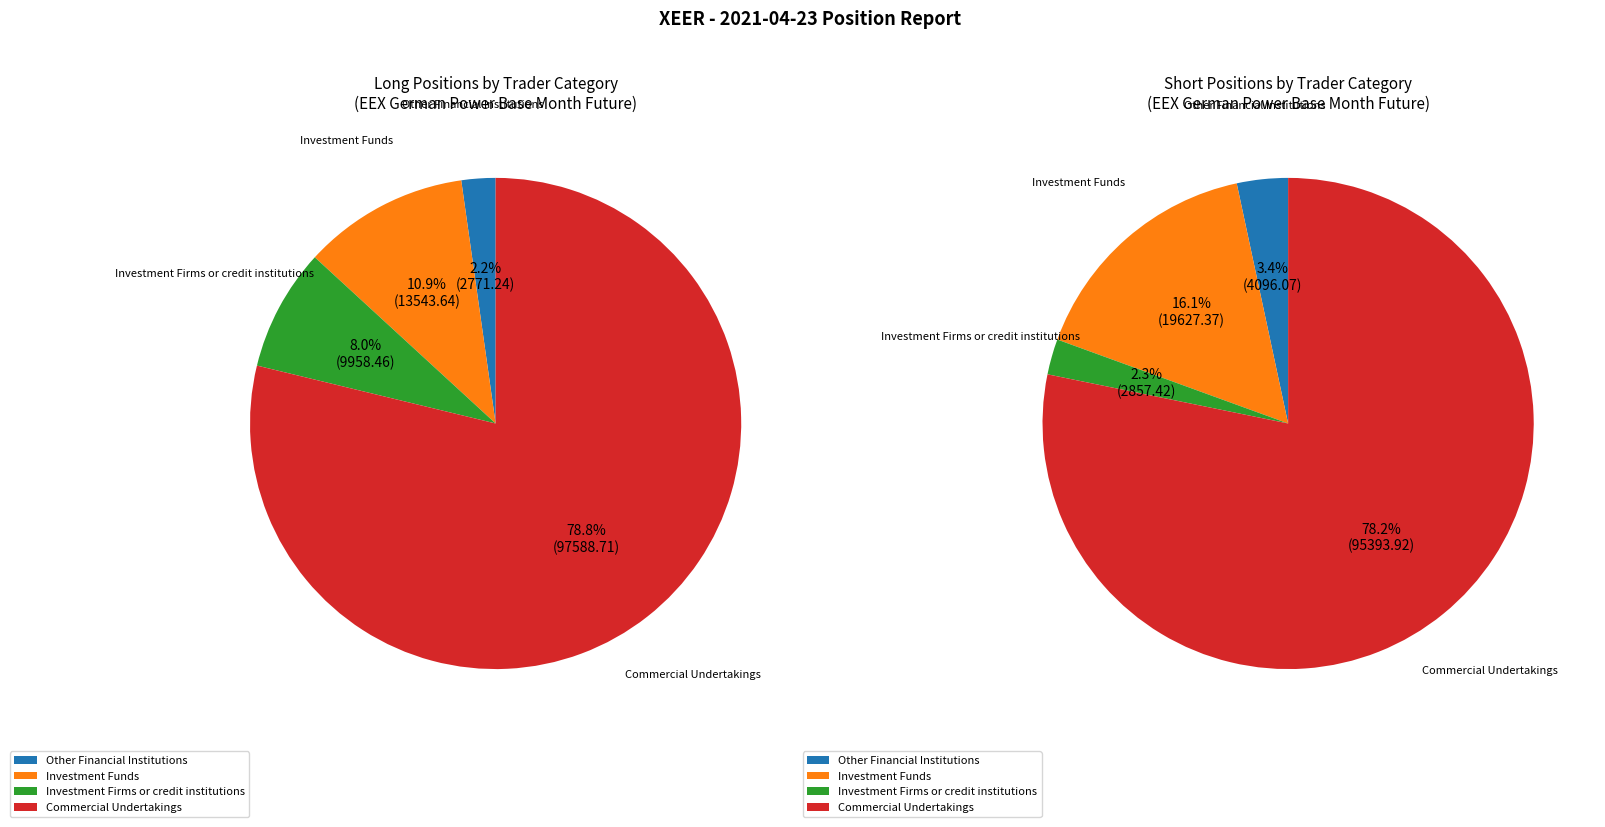

To the nearest percent, what is the difference between the Investment Funds and Commercial Undertakings slice percentages?

62%